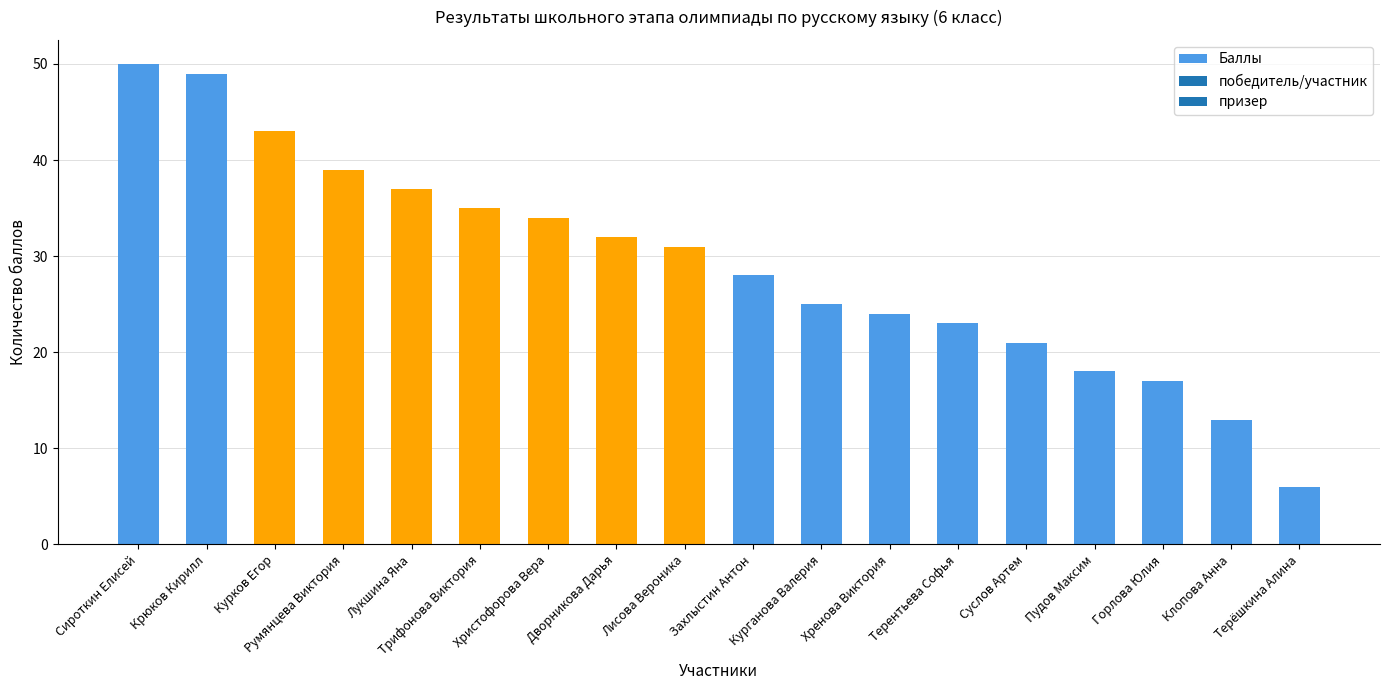

At which category does the chart reach its peak across all series?

Сироткин Елисей